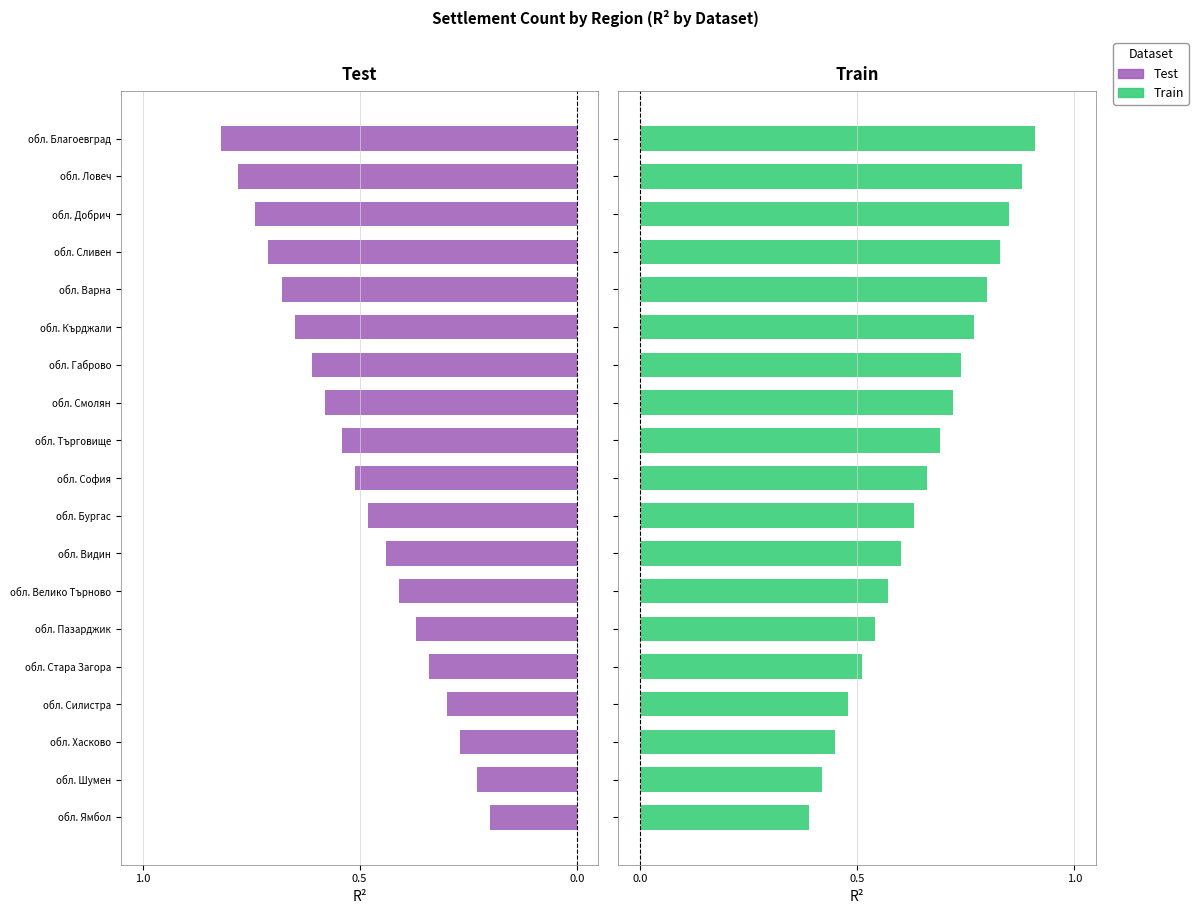

How many groups of bars are there?

19